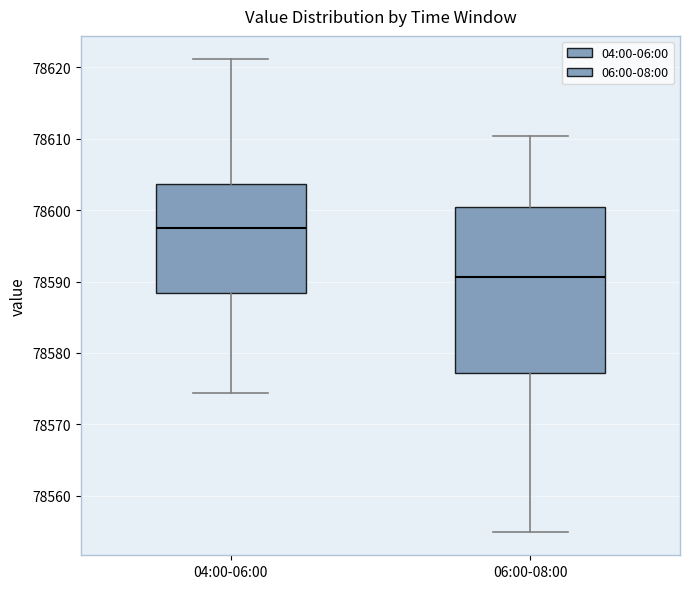

Where does the upper whisker of the box for 04:00-06:00 end on the y-axis? The values are not printed on the chart, so give them approximately, as read against the axis.

78621